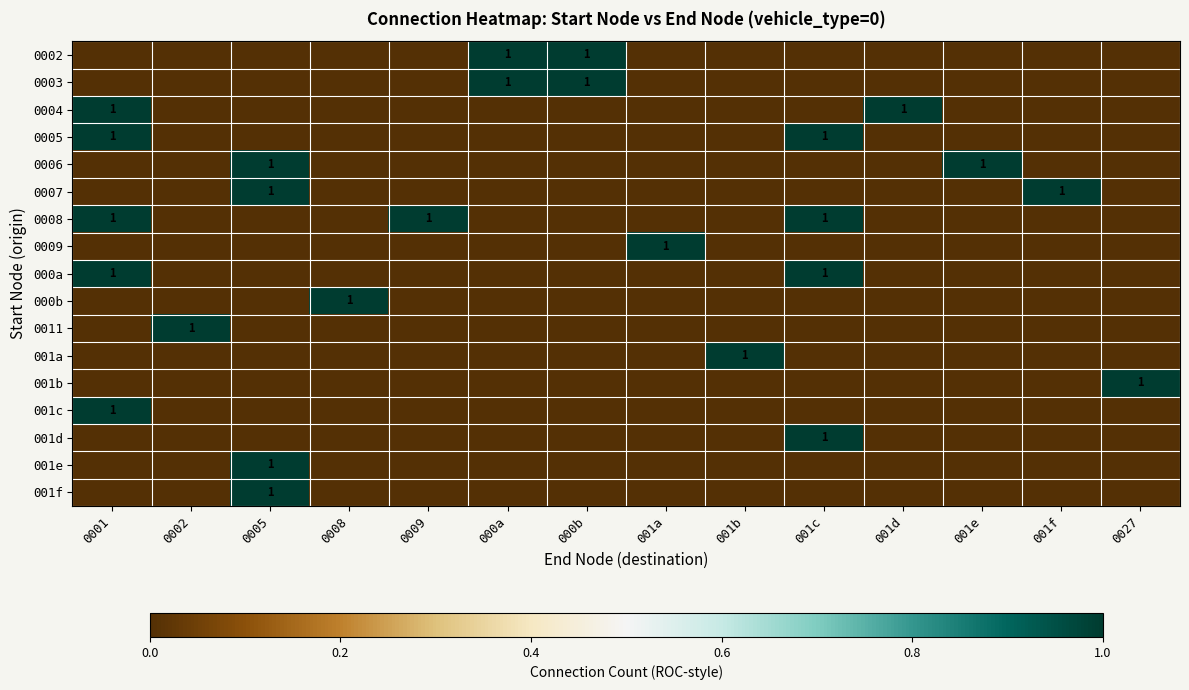

How many data points does each series have?

14